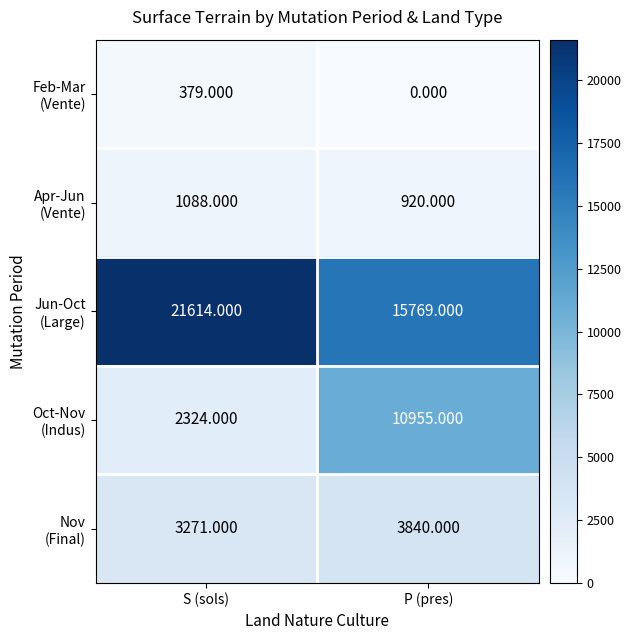

At which category is the sum across all series the highest?

P (pres)